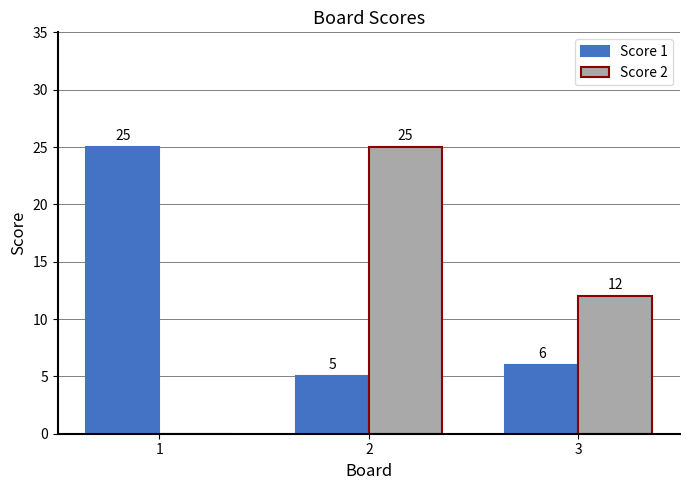

What is the sum of all Score 1 values?

36